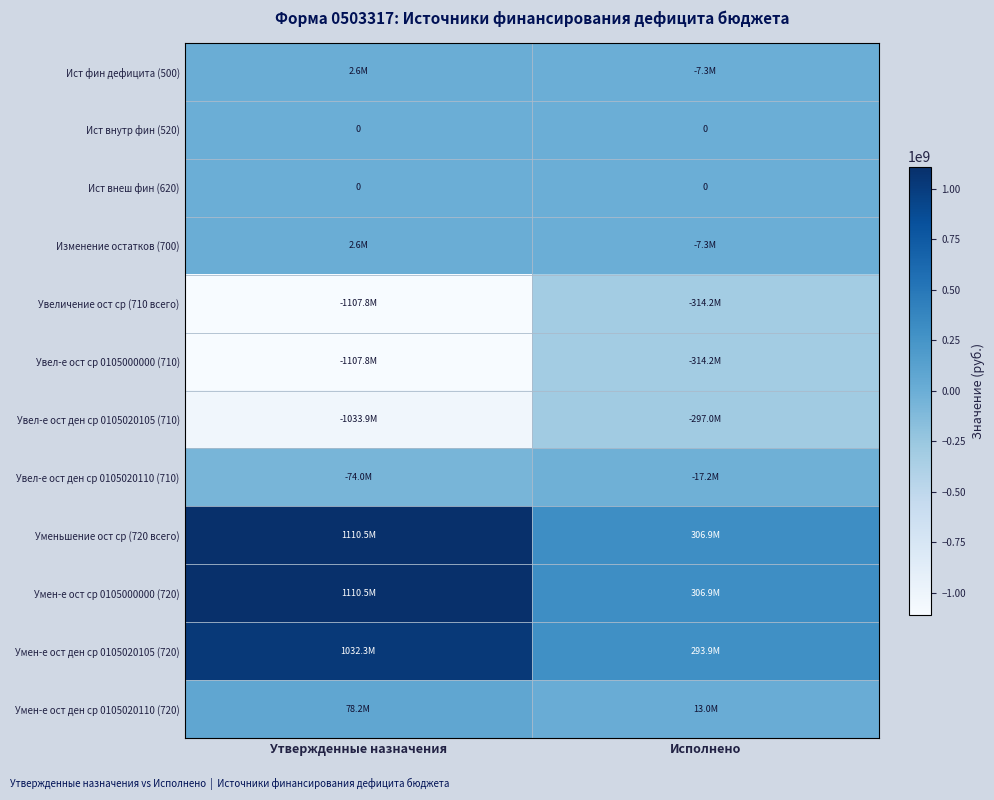

Which series has the largest total across all categories?

Уменьшение ост ср (720 всего)